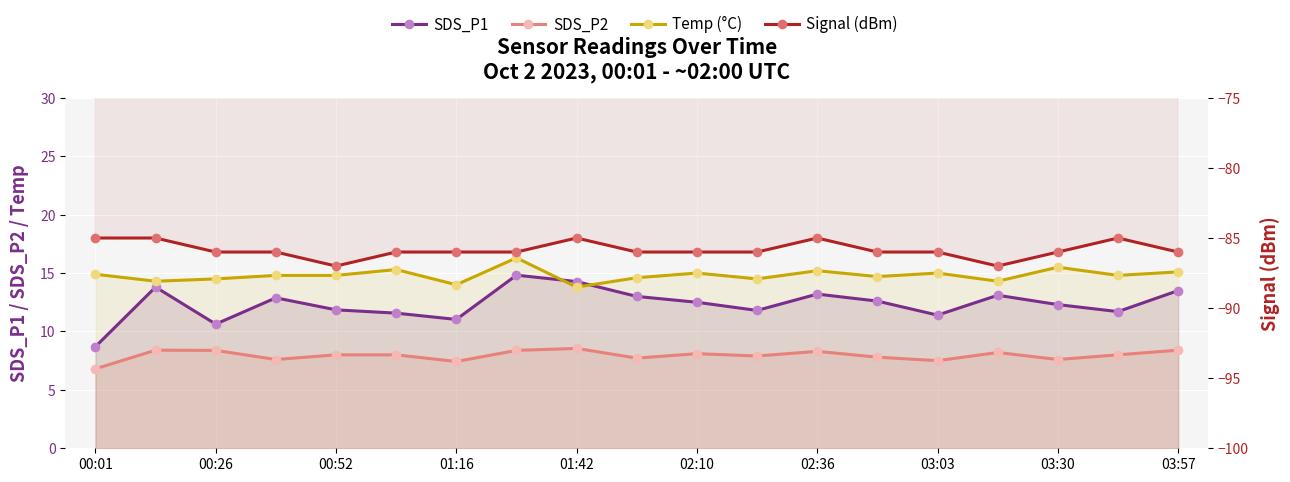

What is the total value across all series at 02:10?

-51.1